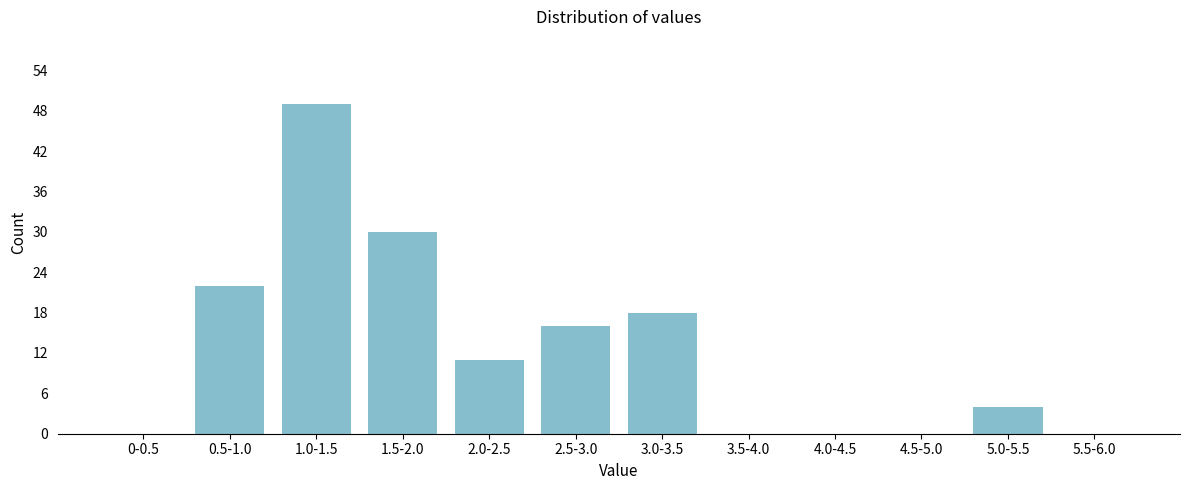

Reading right to left, extract all data points from this chart.

5.5-6.0=0	5.0-5.5=4	4.5-5.0=0	4.0-4.5=0	3.5-4.0=0	3.0-3.5=18	2.5-3.0=16	2.0-2.5=11	1.5-2.0=30	1.0-1.5=49	0.5-1.0=22	0-0.5=0